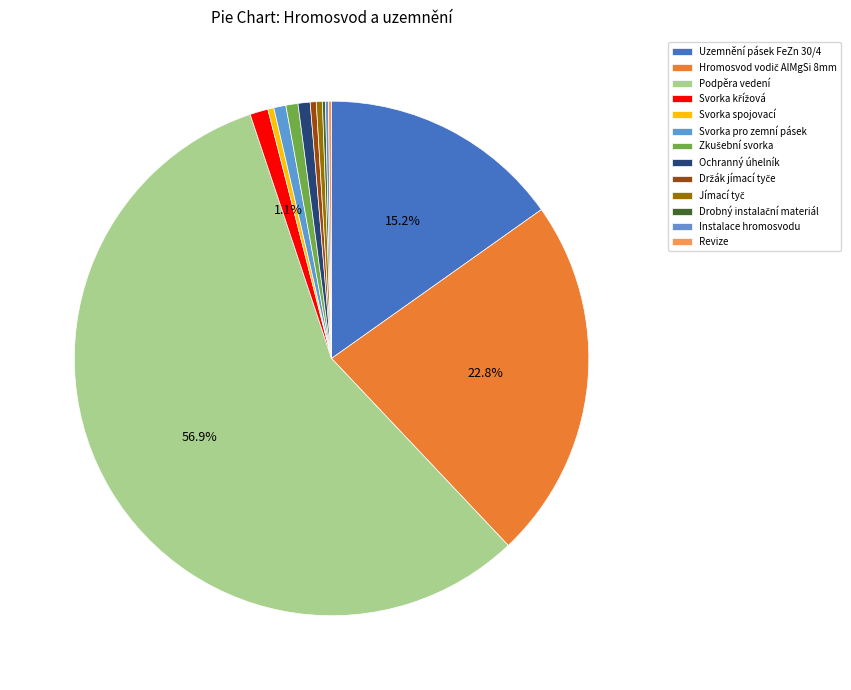

Is it true that Svorka pro zemní pásek is 9% of the pie?

False